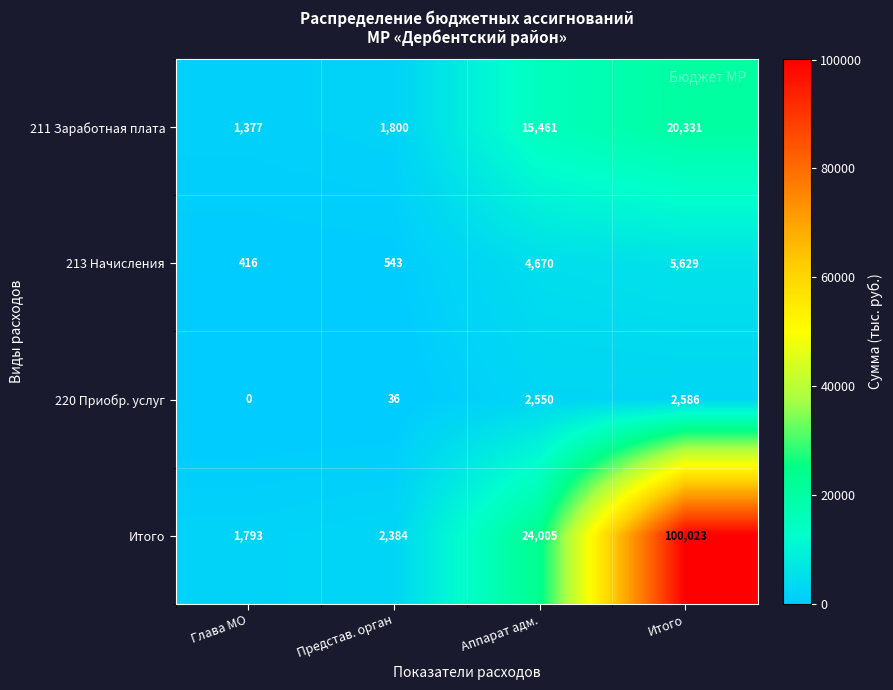

How many series are shown in this chart?

4